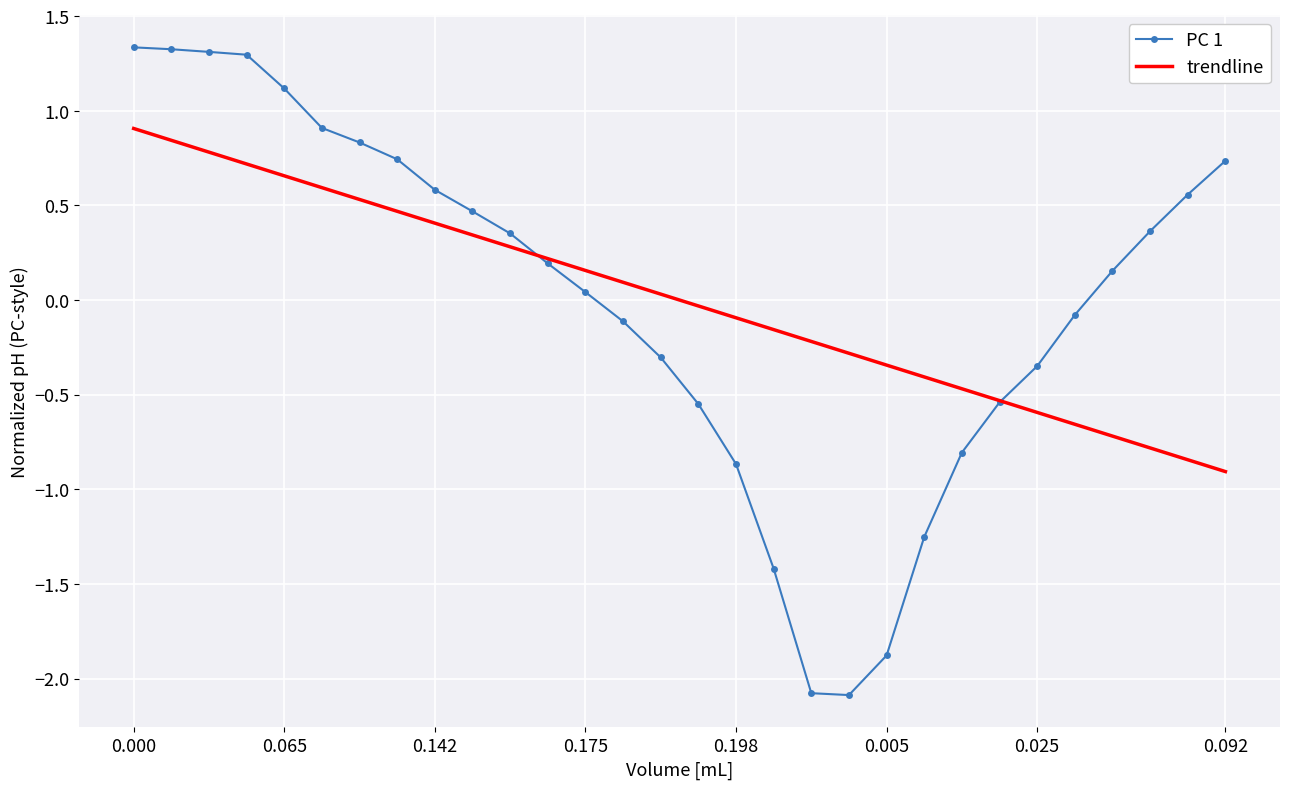

What is the highest value of the PC 1 series?

1.3